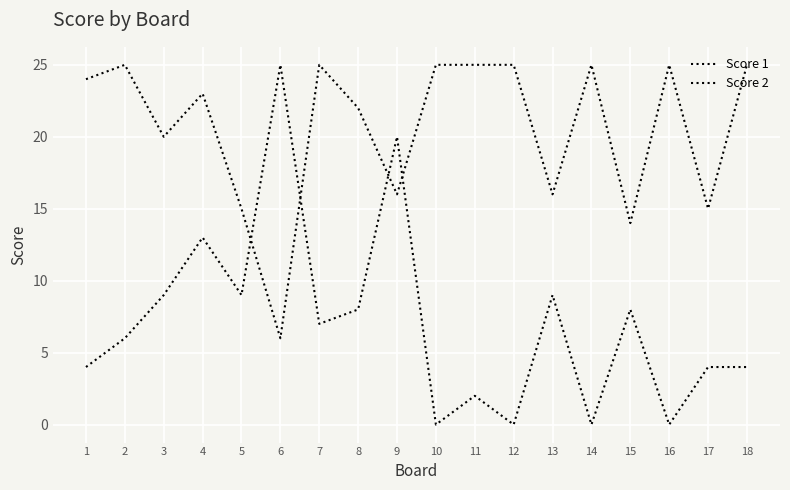

Does the chart have visible grid lines?

Yes